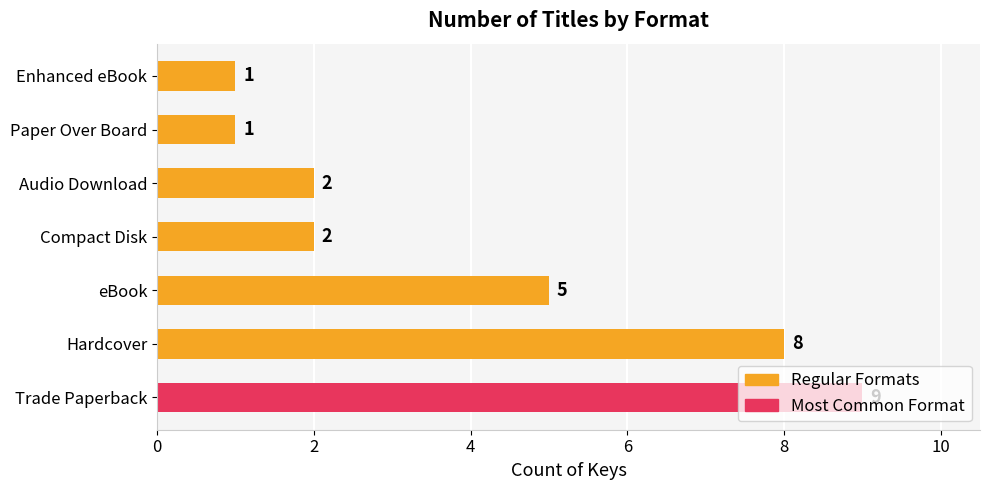

Which label corresponds to the largest value in the chart?

Trade Paperback